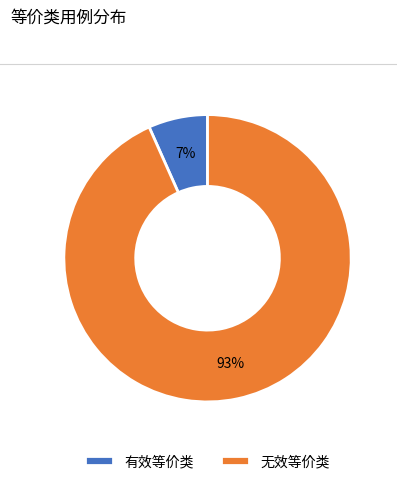

To the nearest percent, what portion does 无效等价类 represent?

93%